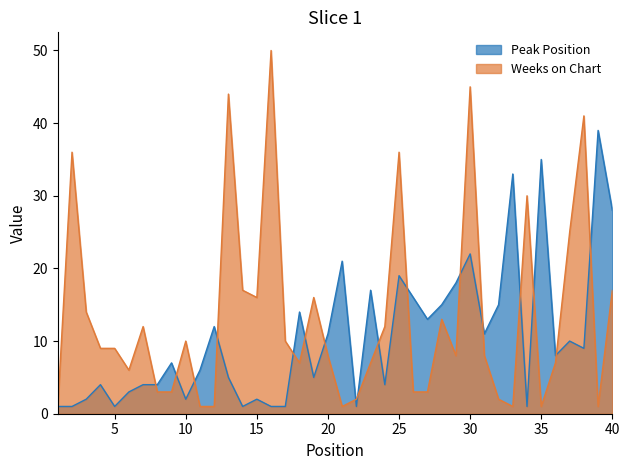

What is the difference between the maximum and minimum values in the Weeks on Chart series?

49